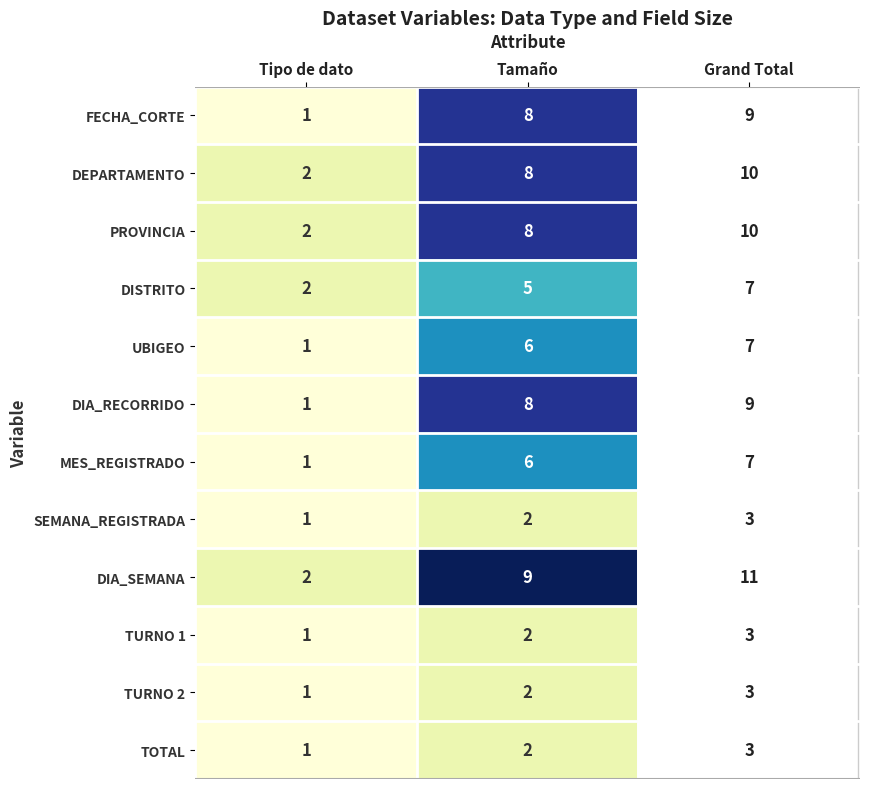

What is the difference between the highest and lowest values at Tamaño?

7